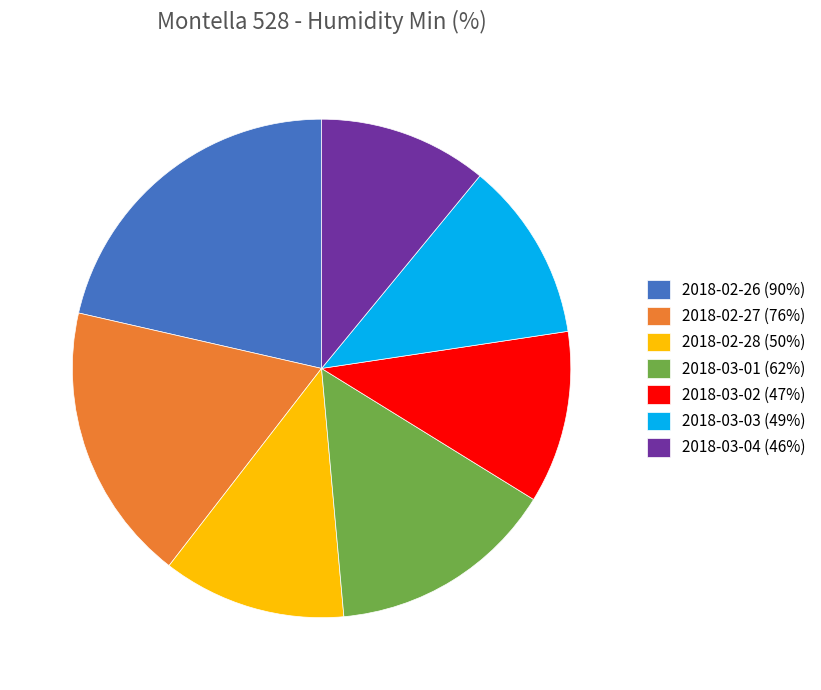

Is the sum of 2018-02-28 (50%) and 2018-02-26 (90%) greater than half?

No